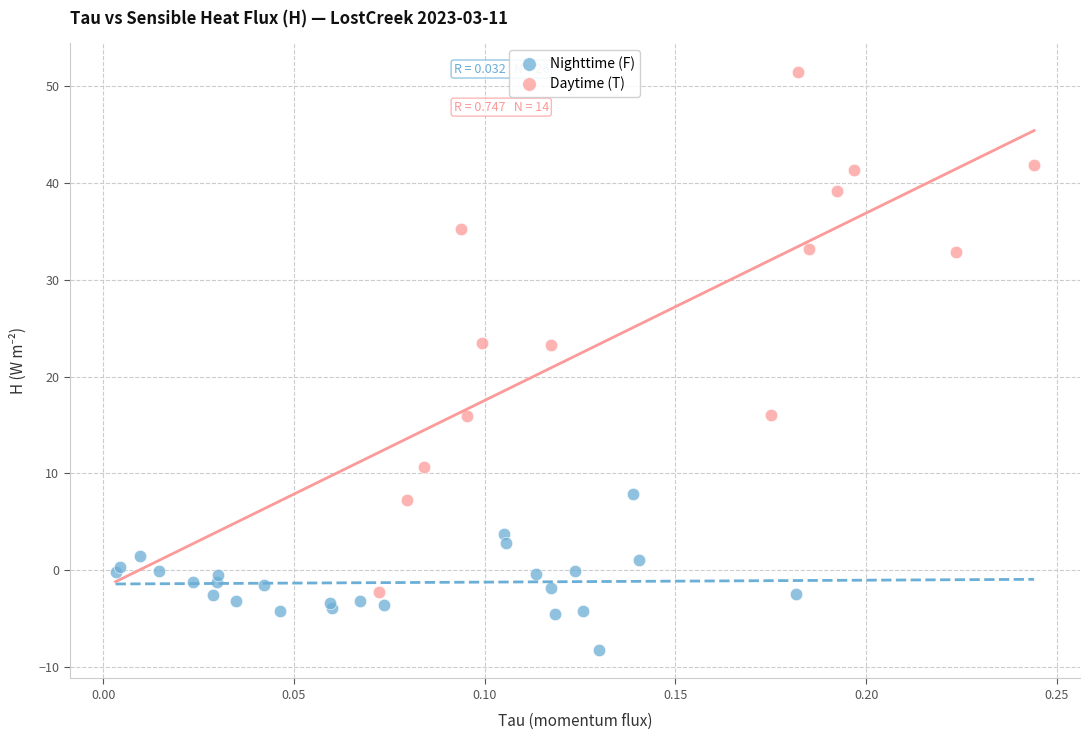

Which series reaches the maximum Y coordinate?

Daytime (T)